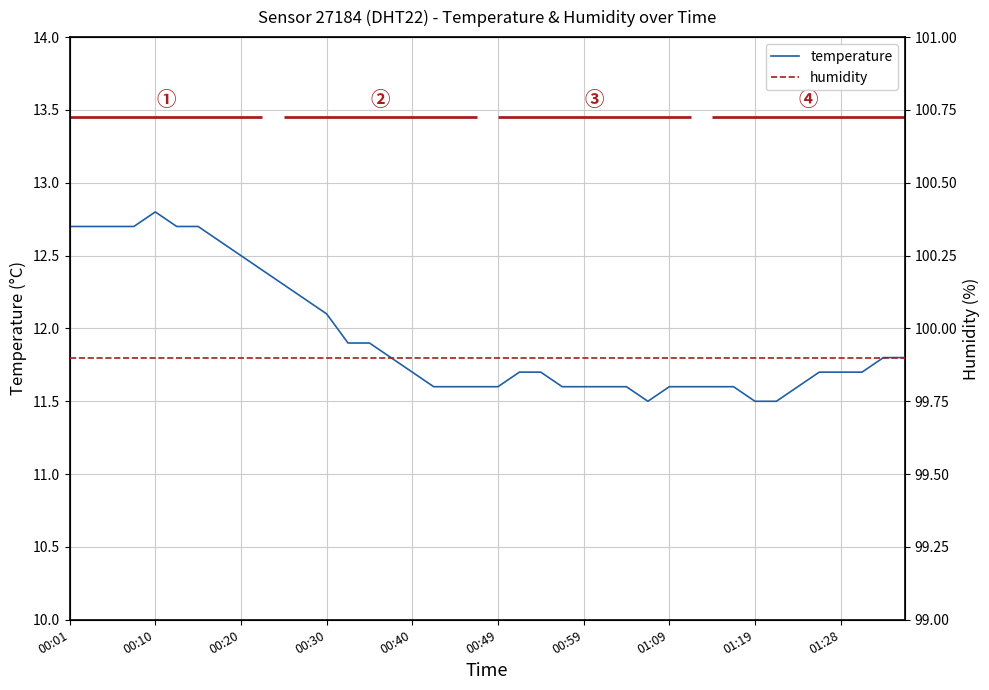

What is the sum of all humidity values?

3996.0